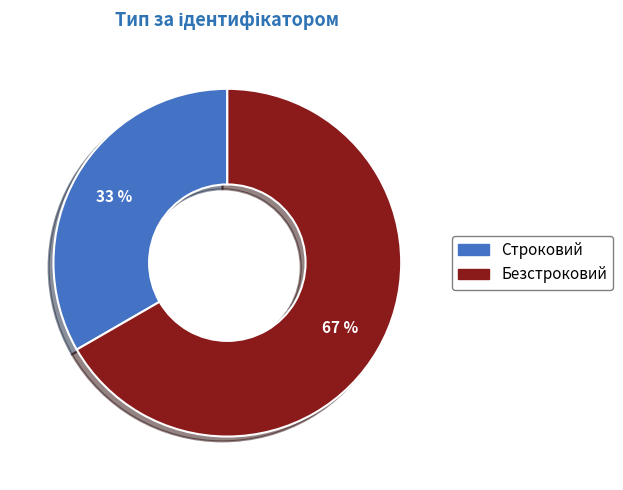

What is the ratio of the value at Безстроковий to the value at Строковий?

2.0